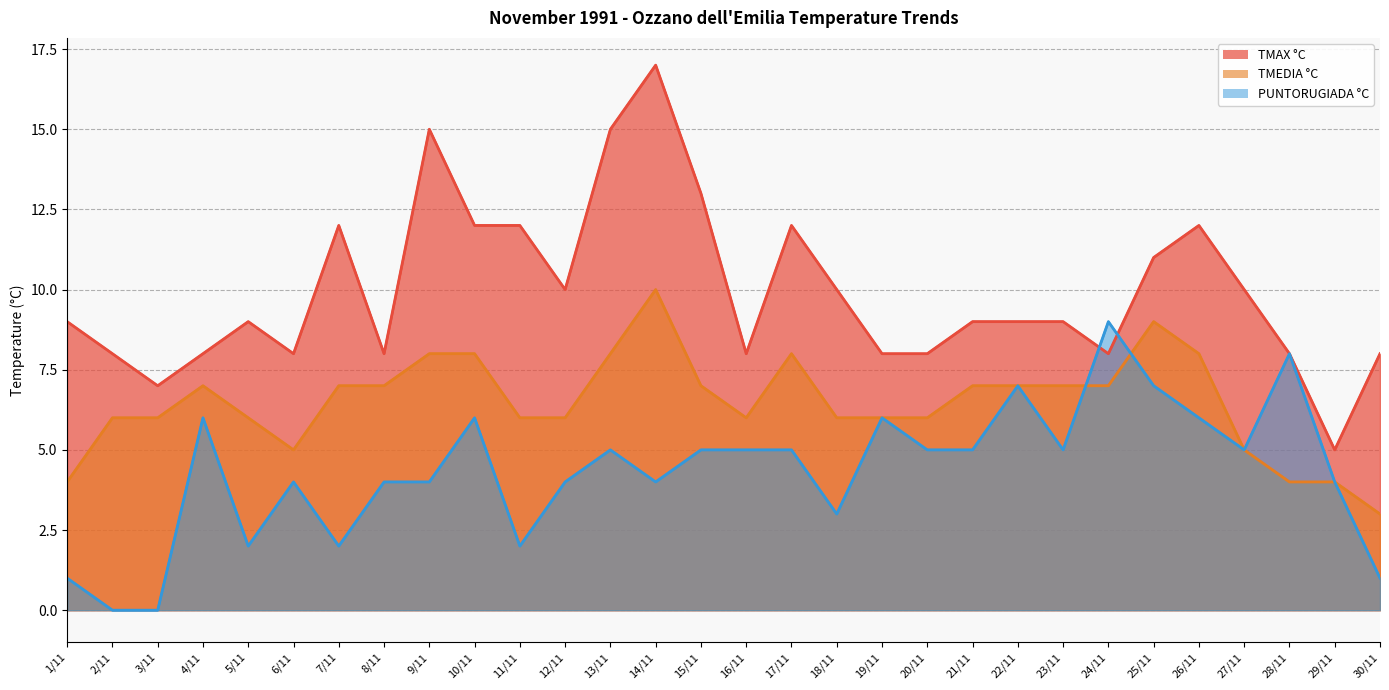

Which has a higher value, 23/11 or 3/11?

23/11